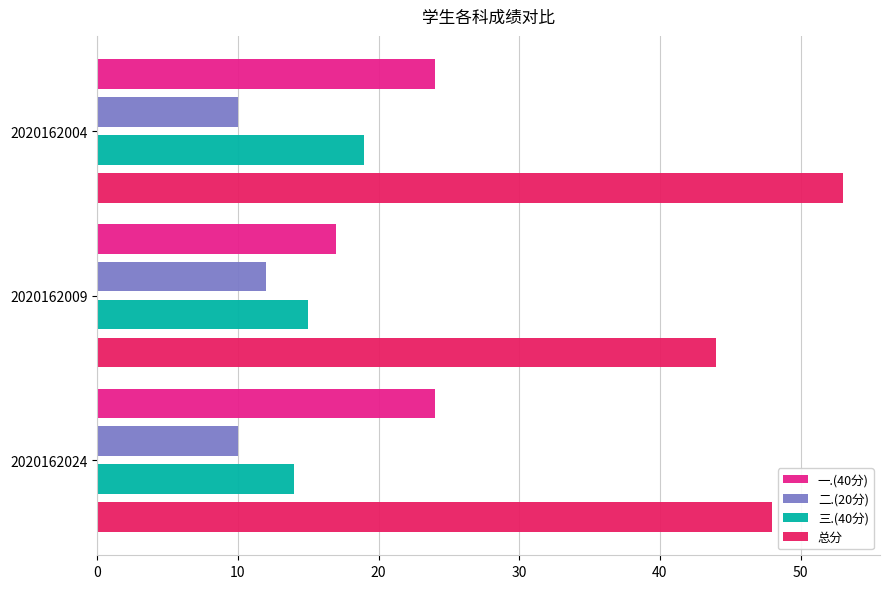

What is the greatest value displayed?

53